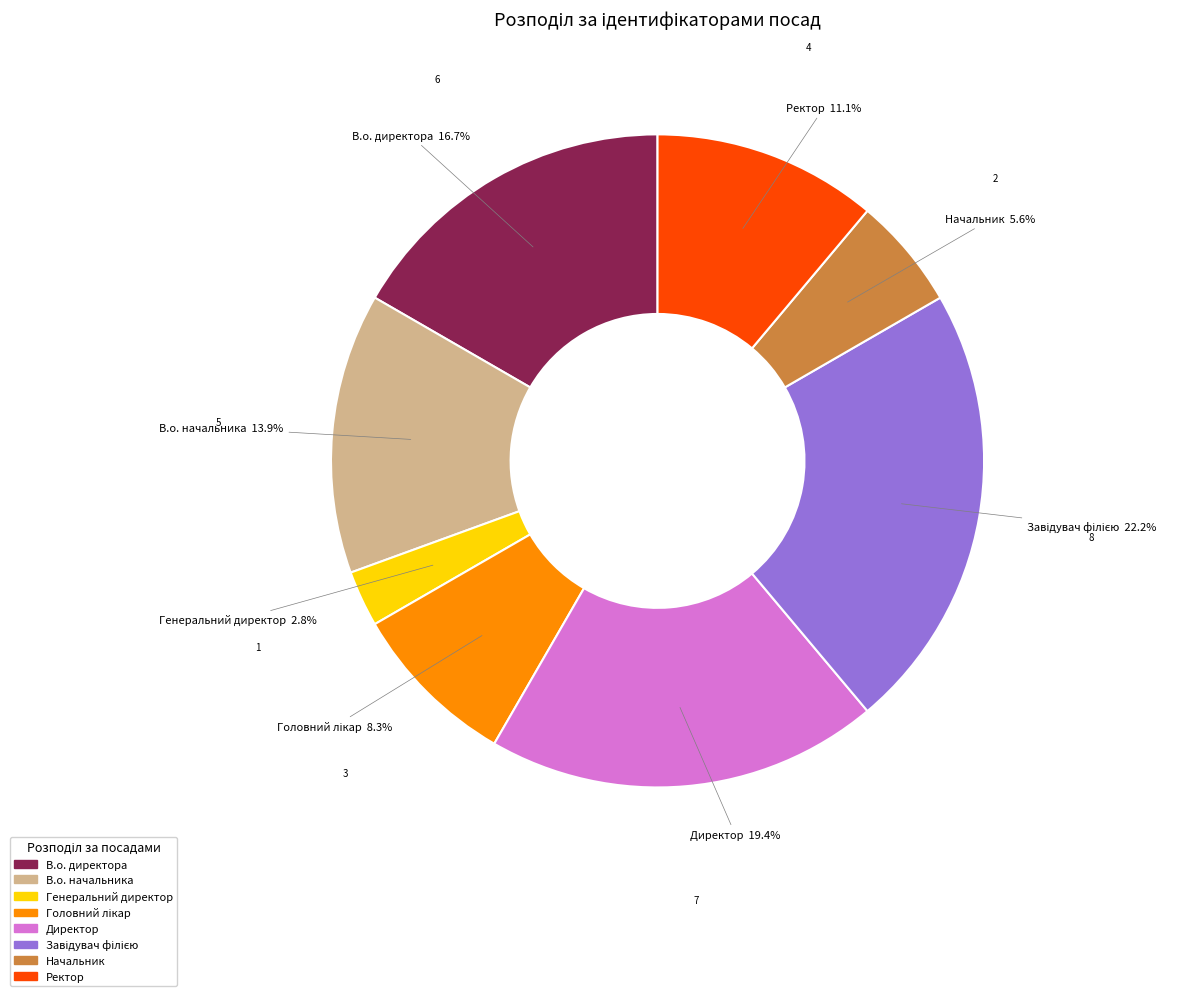

Does any single category account for the majority?

No